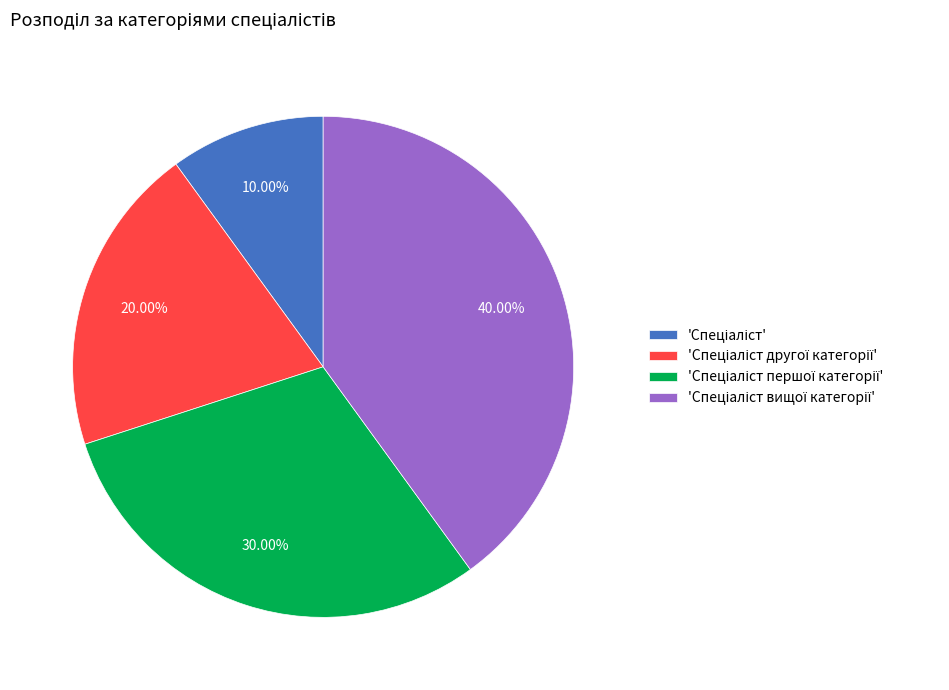

Is there any slice that represents more than half of the pie?

No